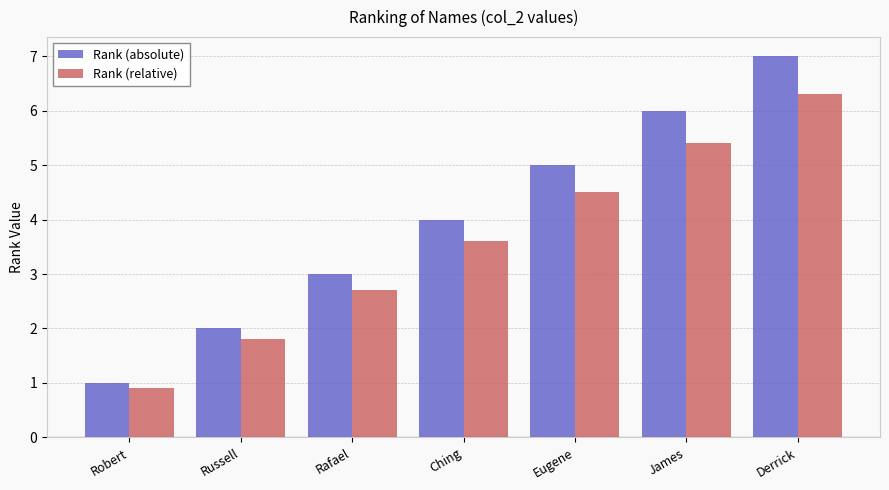

Is the value of Rank (absolute) at Russell greater than the value of Rank (relative) at Ching?

No